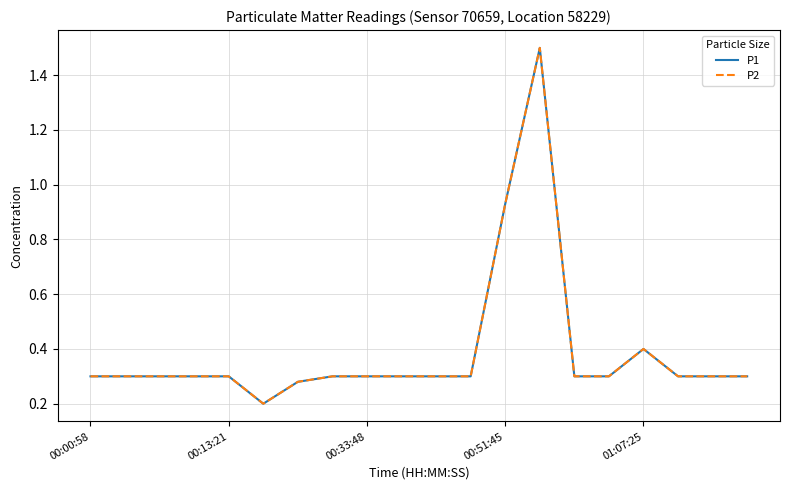

Is this an area chart (filled region under the line)?

No